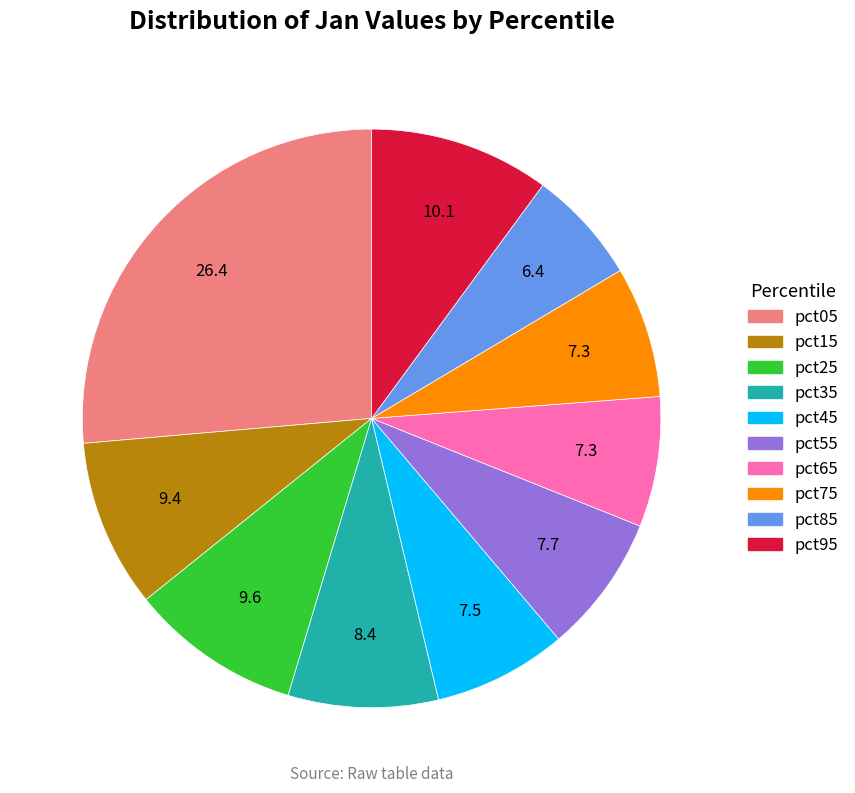

Do pct25 and pct75 together represent more than half of the pie?

No